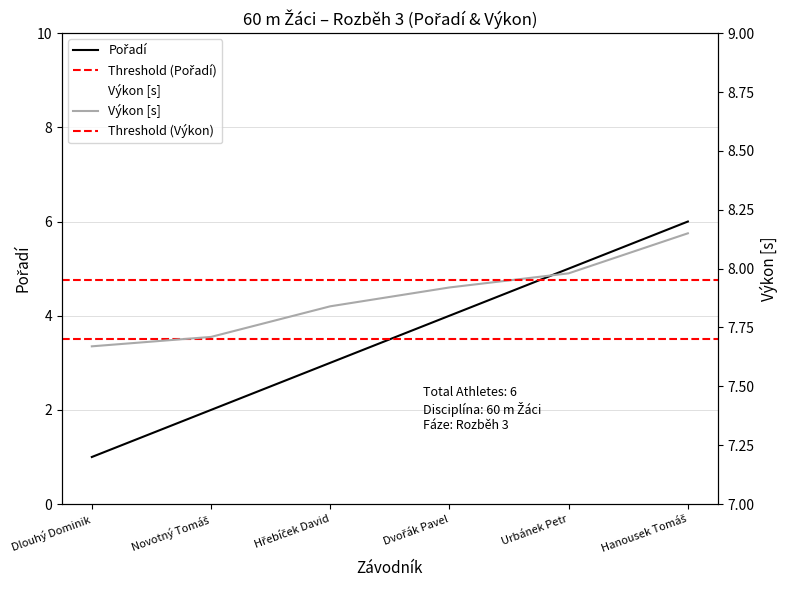

What is the maximum value shown in the chart?

8.2